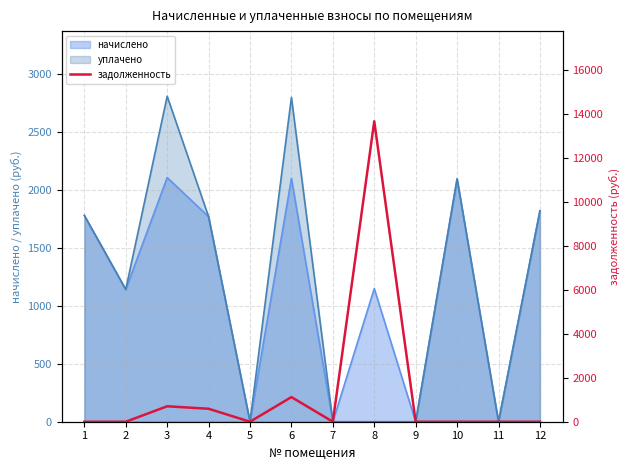

The value of начислено at 3 is 1339.2. True or false?

False